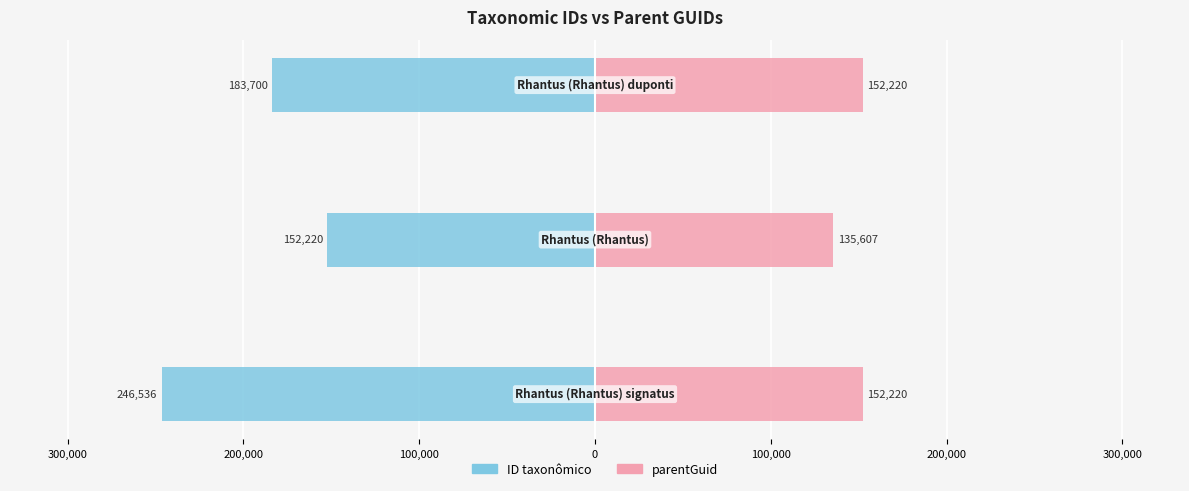

Reading left to right, transcribe all the data shown in this chart.

ID taxonômico: 400,000=-246536	300,000=-152220	200,000=-183700
parentGuid: 400,000=152220	300,000=135607	200,000=152220